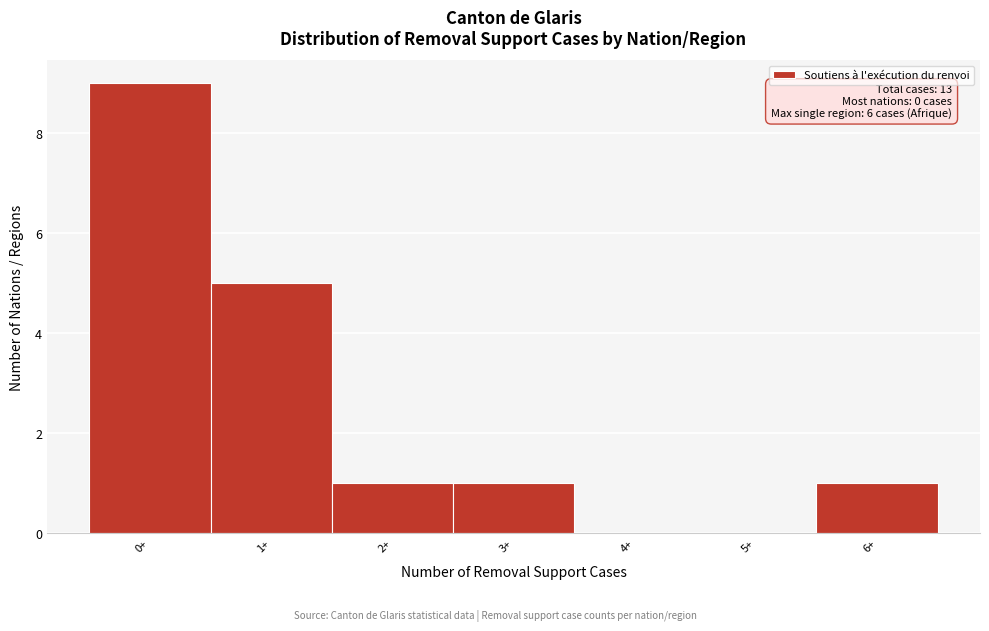

Reading left to right, extract all data points from this chart.

0+=9	1+=5	2+=1	3+=1	4+=0	5+=0	6+=1